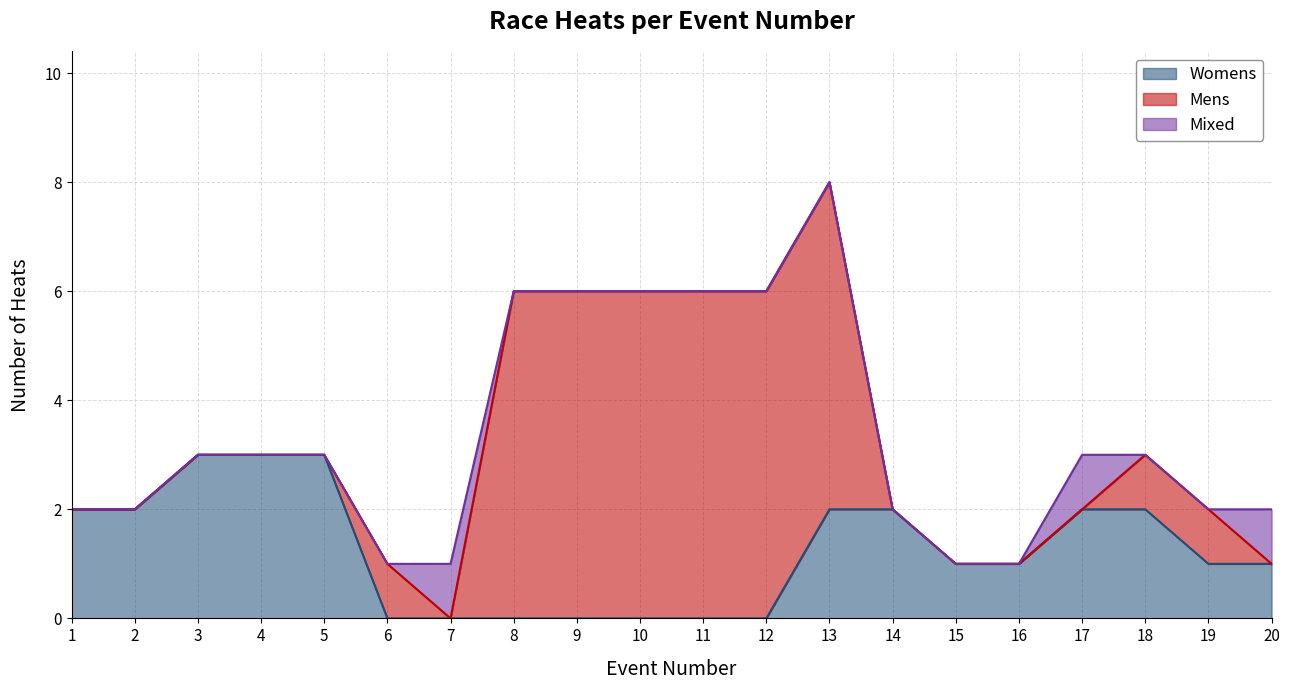

What is the approximate value of Womens at 4?

3